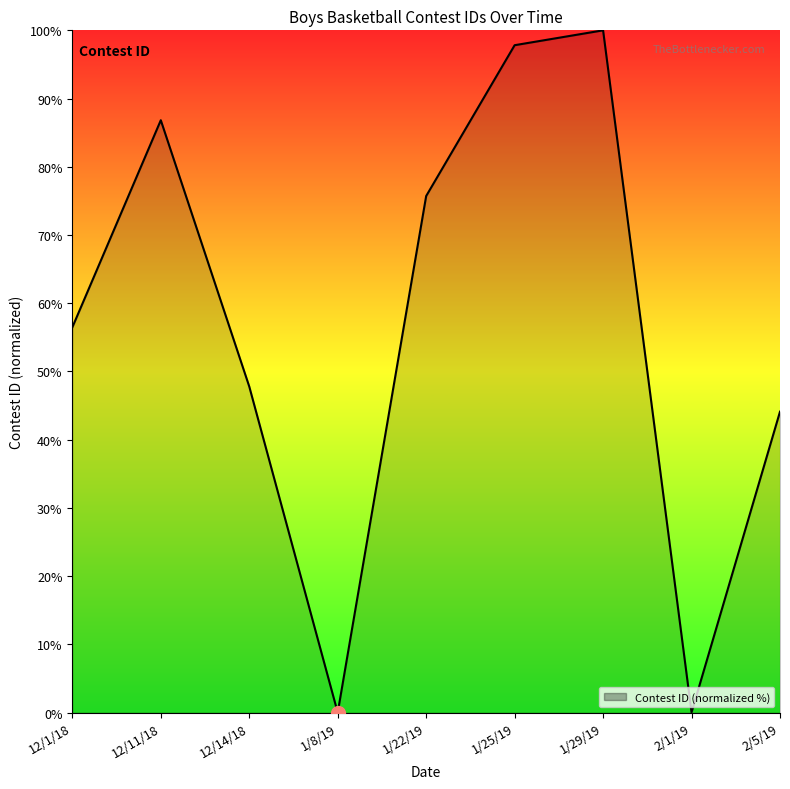

What is the difference between the maximum and minimum values?

100.0